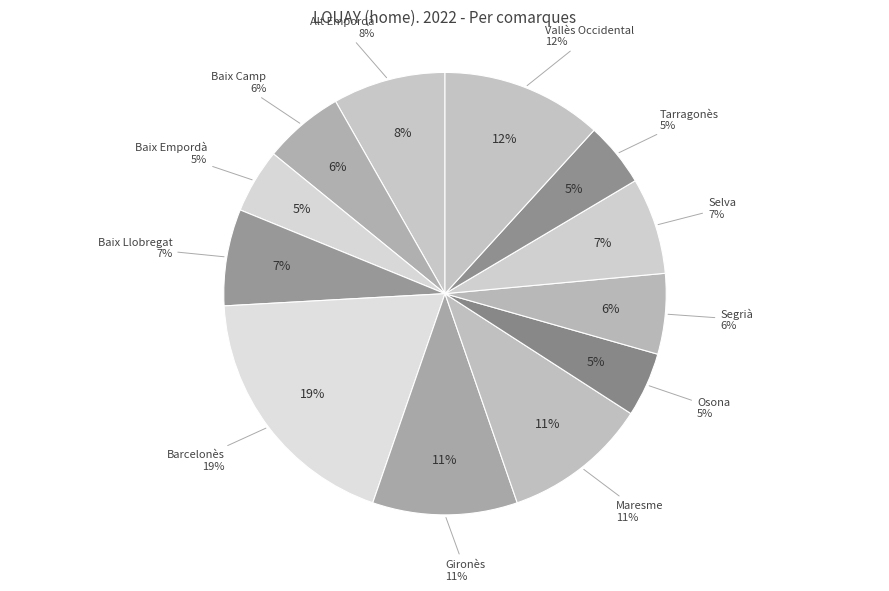

To the nearest percent, what is the combined percentage of Barcelonès and Maresme?

29%